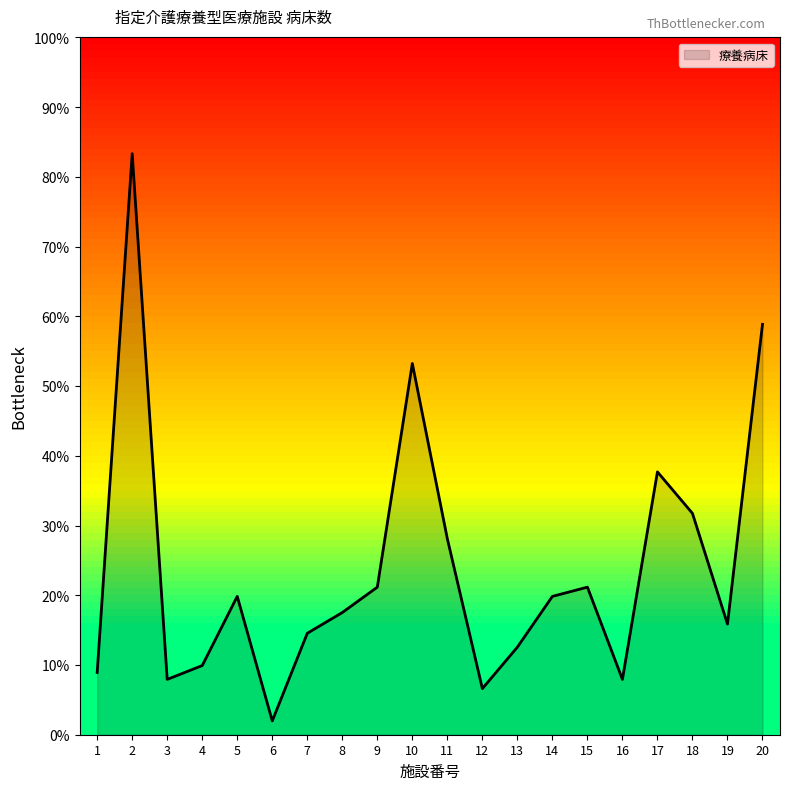

Is this an area chart (filled region under the line)?

Yes